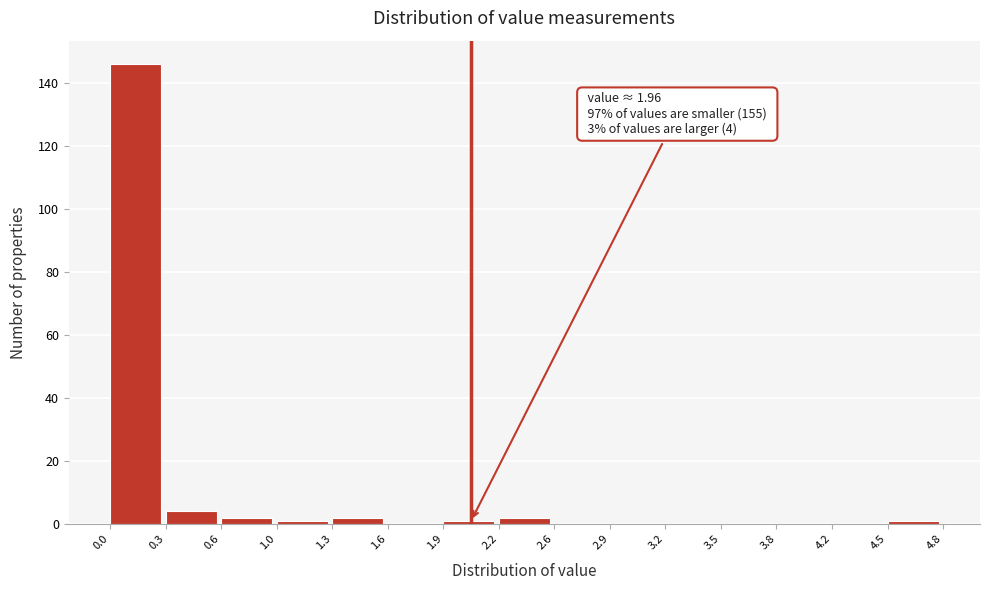

Which range on the x-axis has the tallest bar?

0.0 to 0.3